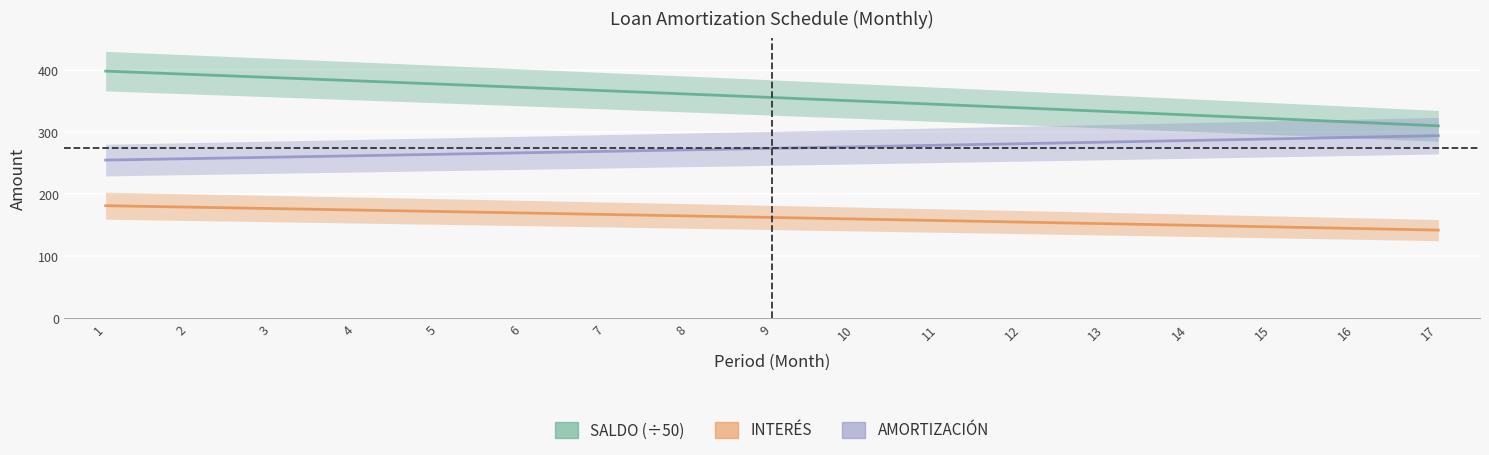

What is the spread (max minus min) of values at 17?

168.1